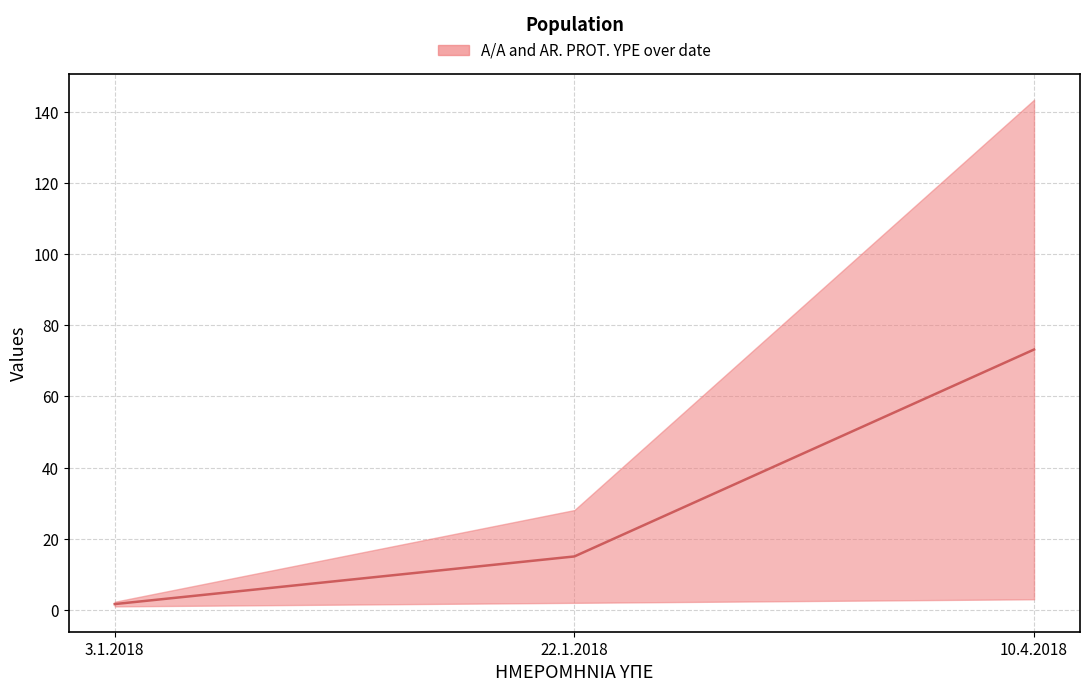

What is the sum of the values at 3.1.2018 and 22.1.2018?

16.7